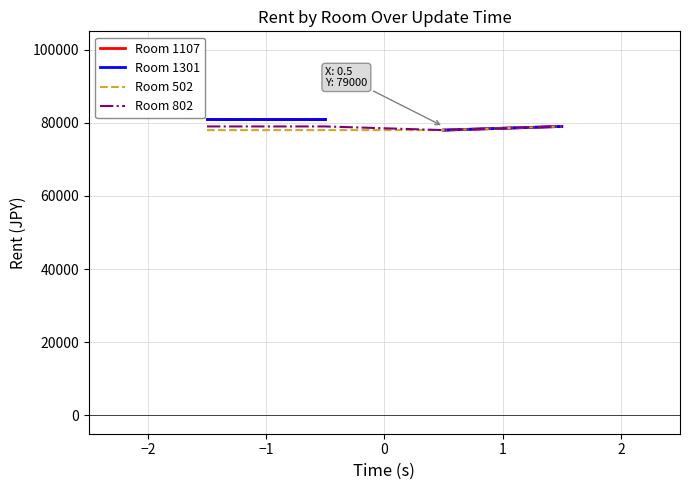

Rank the series at 2019/04/25 15:08:57 from highest to lowest value.

502, 802